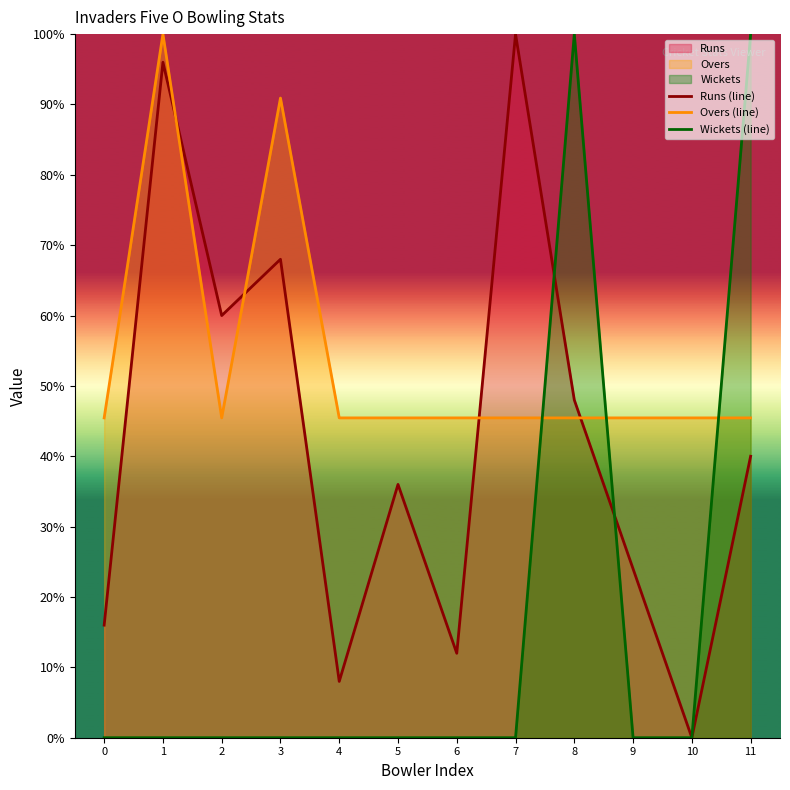

What is the spread (max minus min) of values at 8?

54.5